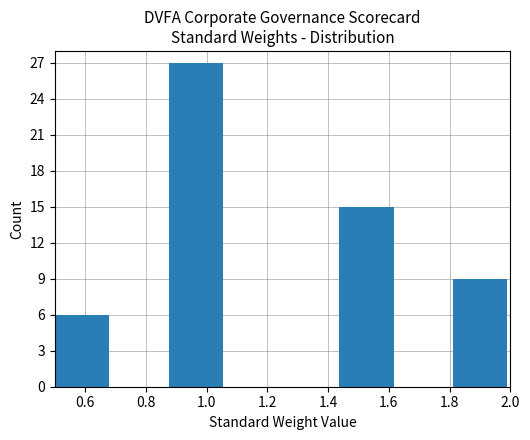

Which range on the x-axis has the tallest bar?

0.88 to 1.06